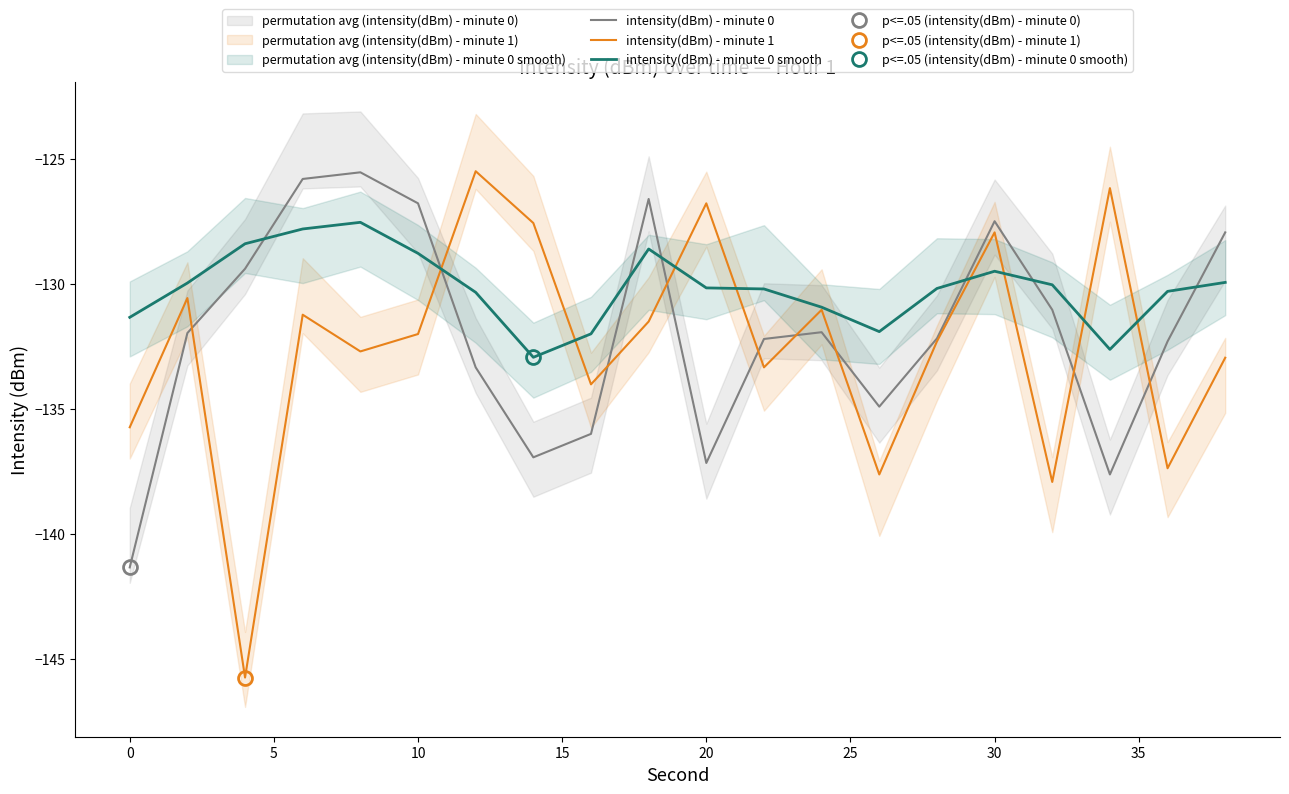

List the series in order of their overall mean, highest first.

intensity(dBm) - minute 0 smooth, intensity(dBm) - minute 0, intensity(dBm) - minute 1